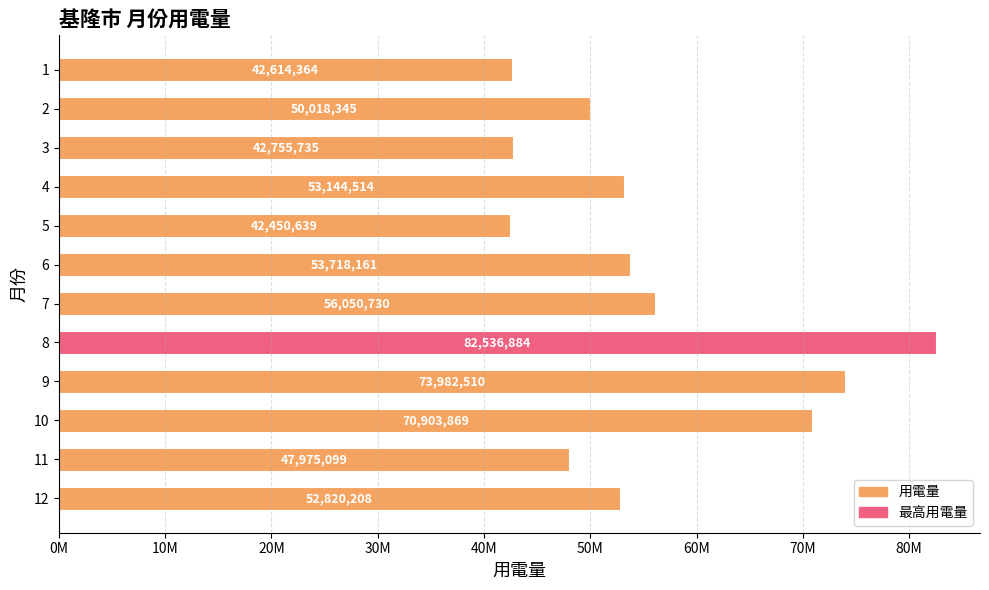

List the labels in order of value, smallest first.

5, 1, 3, 11, 2, 12, 4, 6, 7, 10, 9, 8